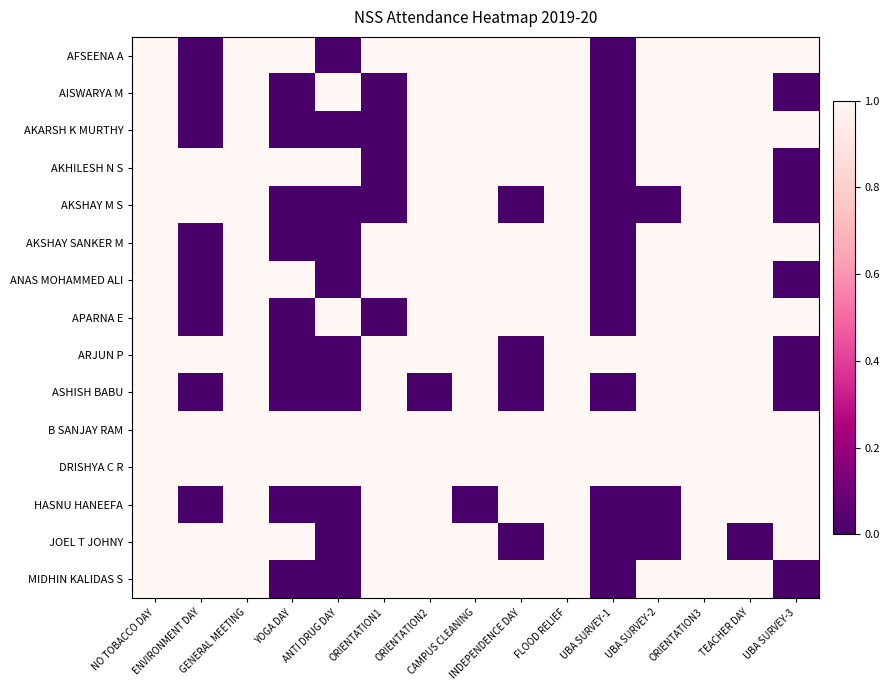

What is the greatest value displayed?

1